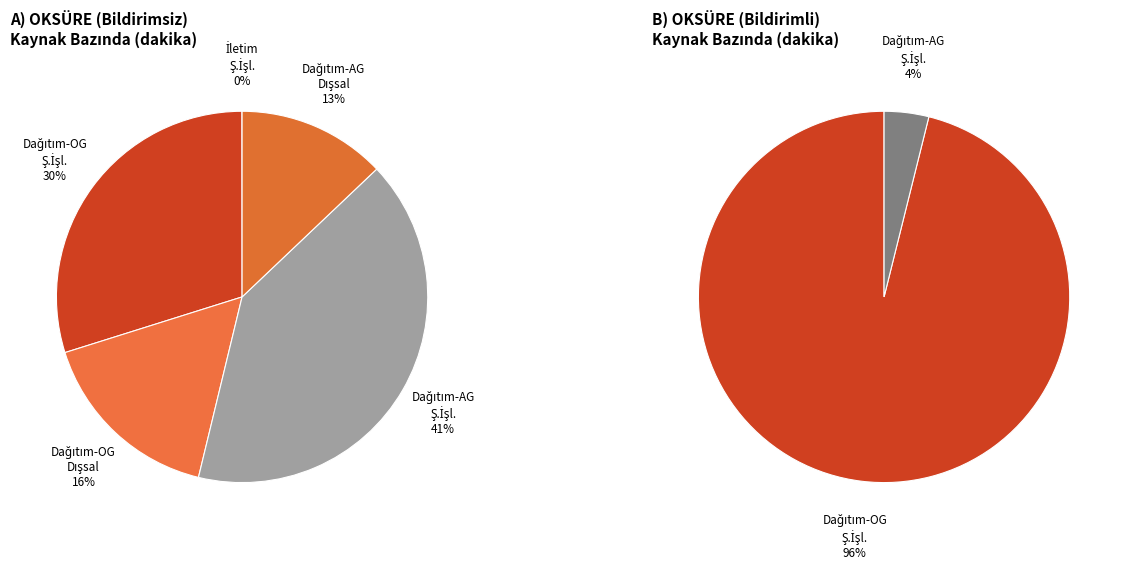

Is Dağıtım-AG - Dışsal the majority of the pie?

No